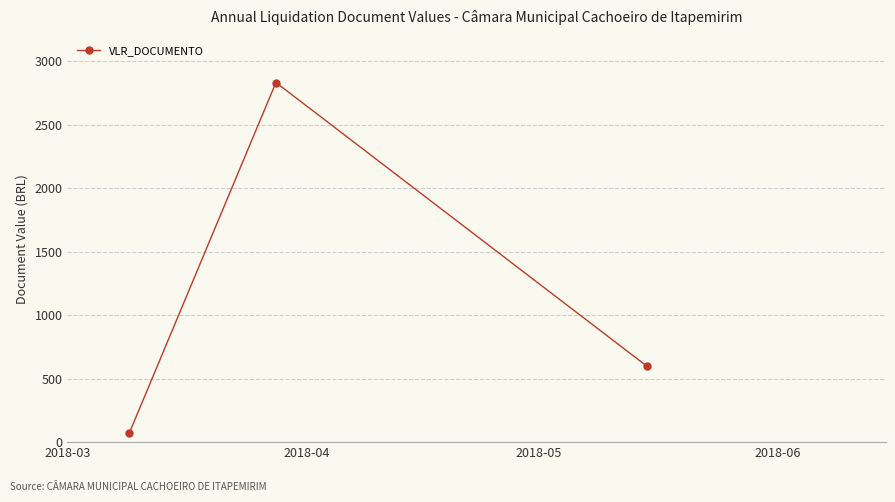

What is the smallest value displayed?

70.0